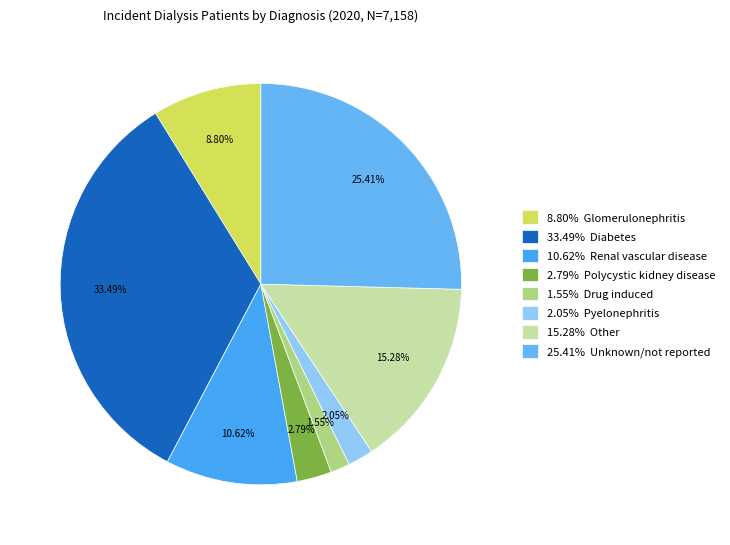

How many slices are in this pie chart?

8